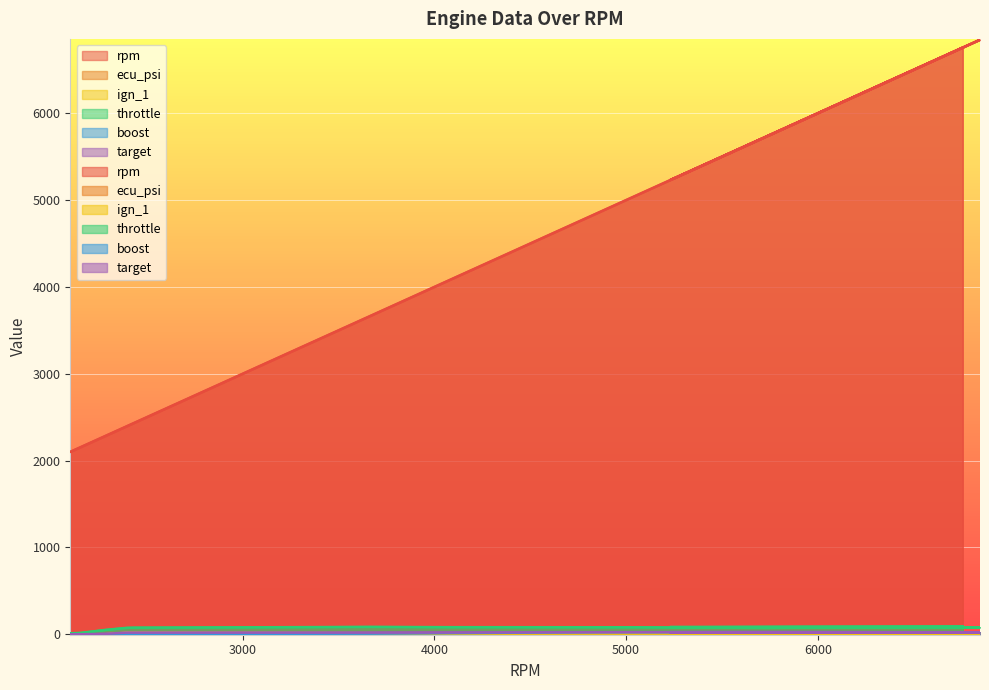

What is the sum of the target values at 6567 and 2101?

23.4